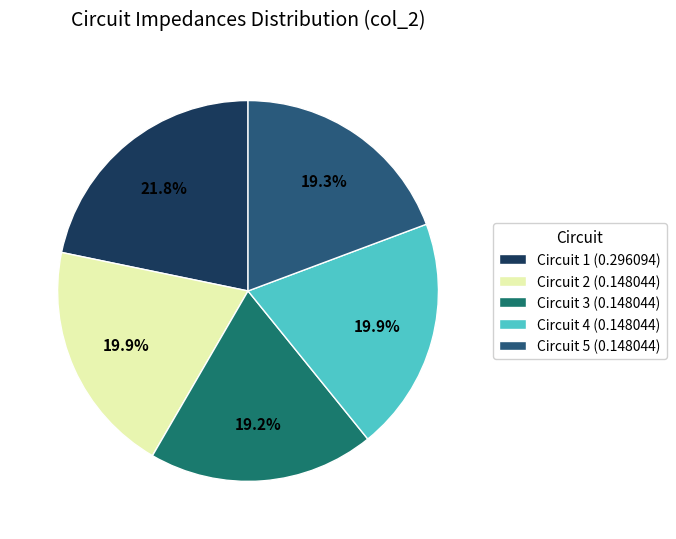

To the nearest percent, what is the average slice percentage?

20%